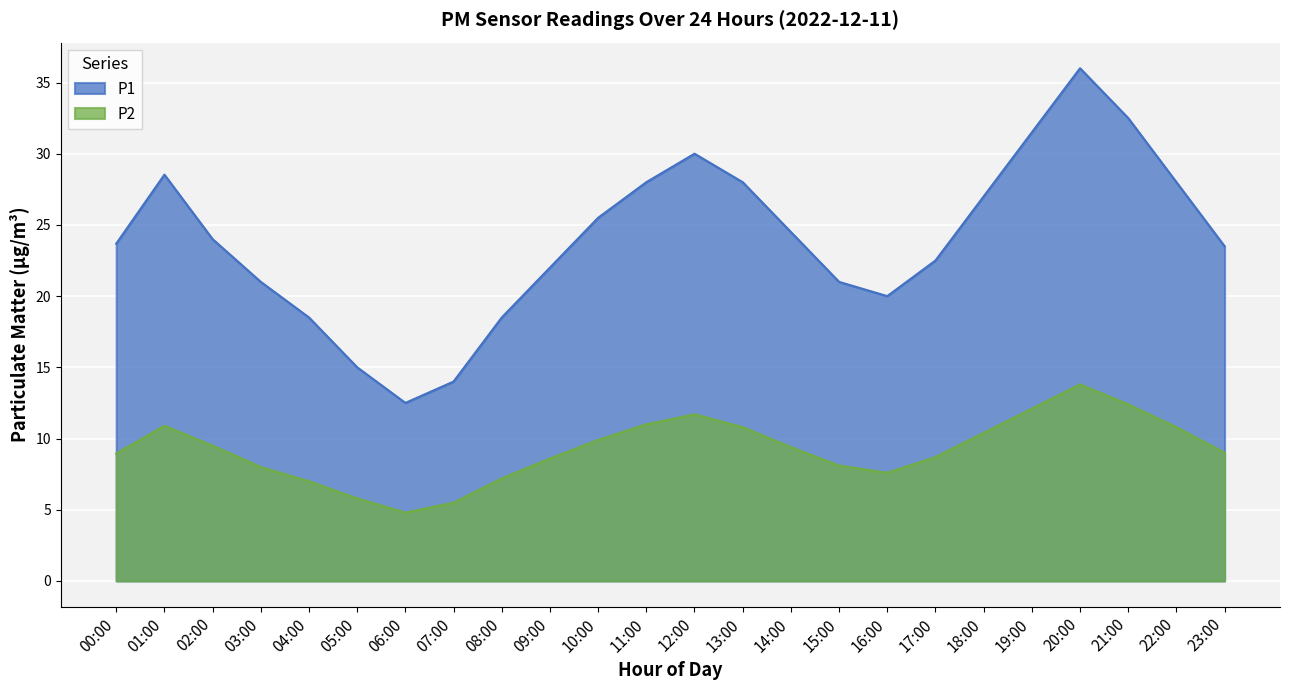

How many lines are shown in the chart?

2